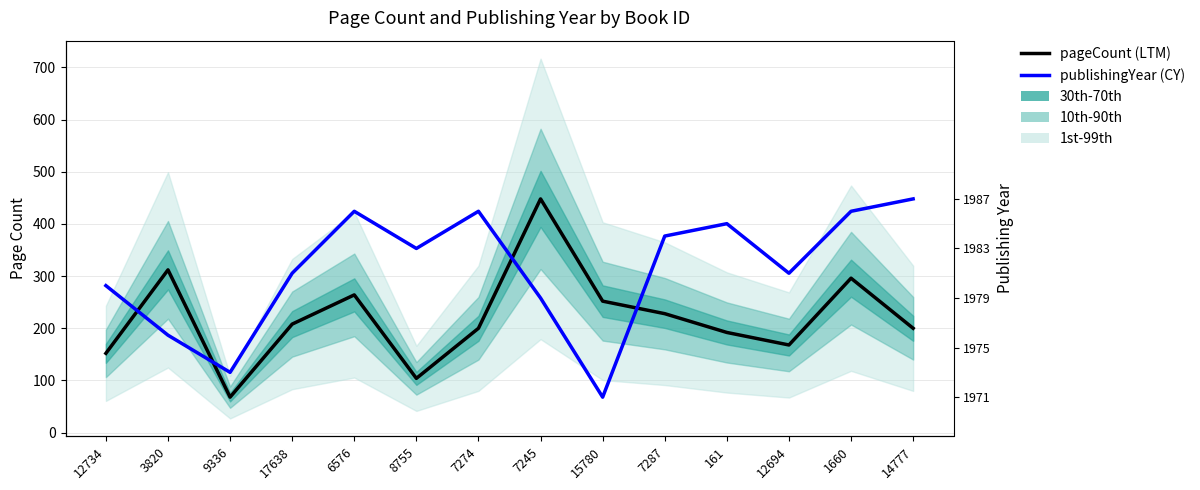

Rank the categories by publishingYear (CY) value from highest to lowest.

14777, 6576, 7274, 1660, 161, 7287, 8755, 17638, 12694, 12734, 7245, 3820, 9336, 15780